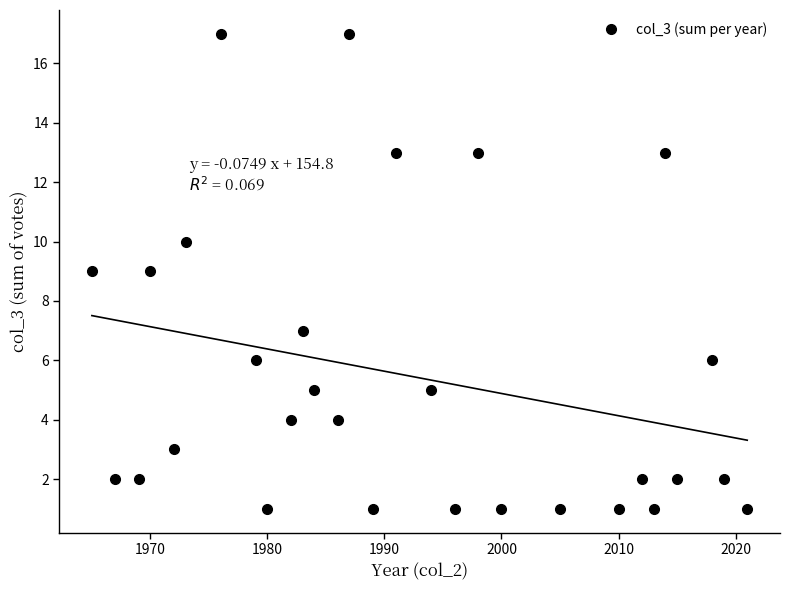

True or false: col_3 (sum per year) has more than 1 points higher than both neighbors.

True